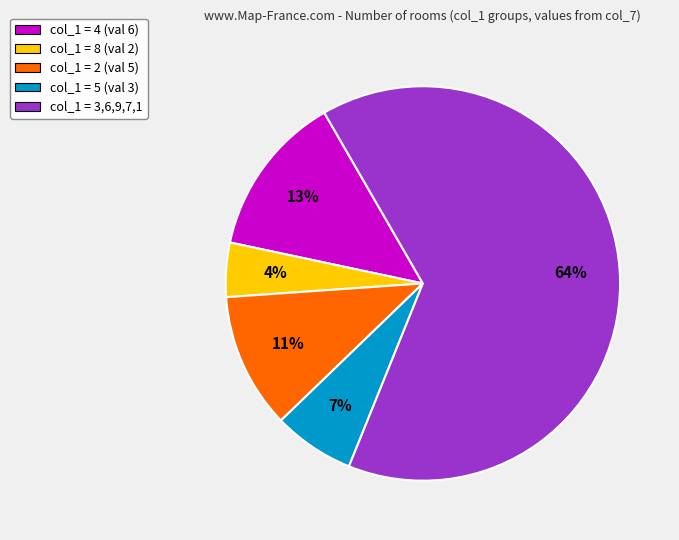

To the nearest percent, what is the average slice percentage?

20%